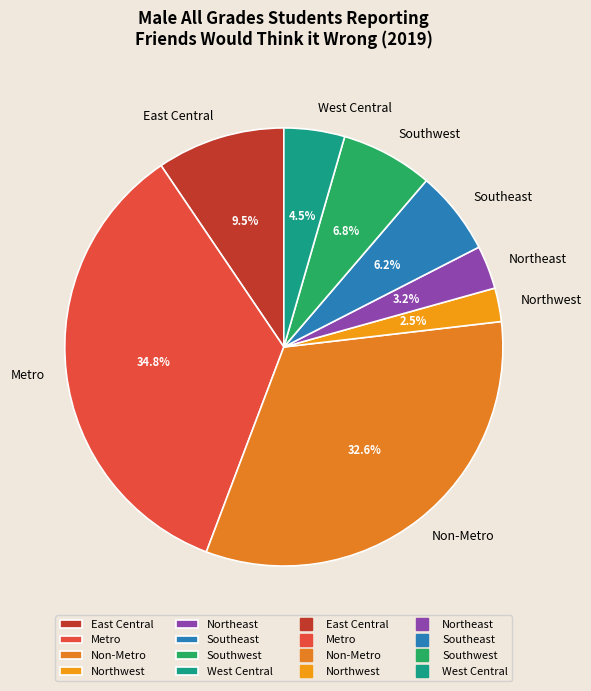

Which has a higher value, Metro or Non-Metro?

Metro